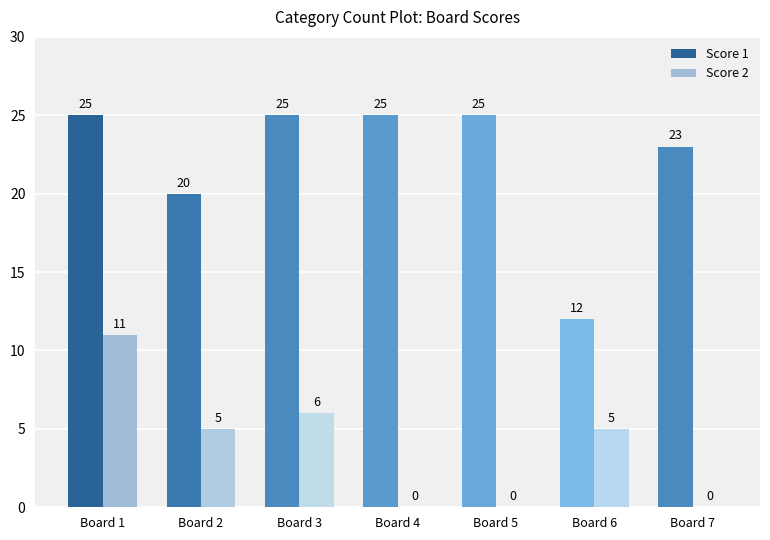

Between Board 1 and Board 7, which series saw the biggest shift?

Score 2